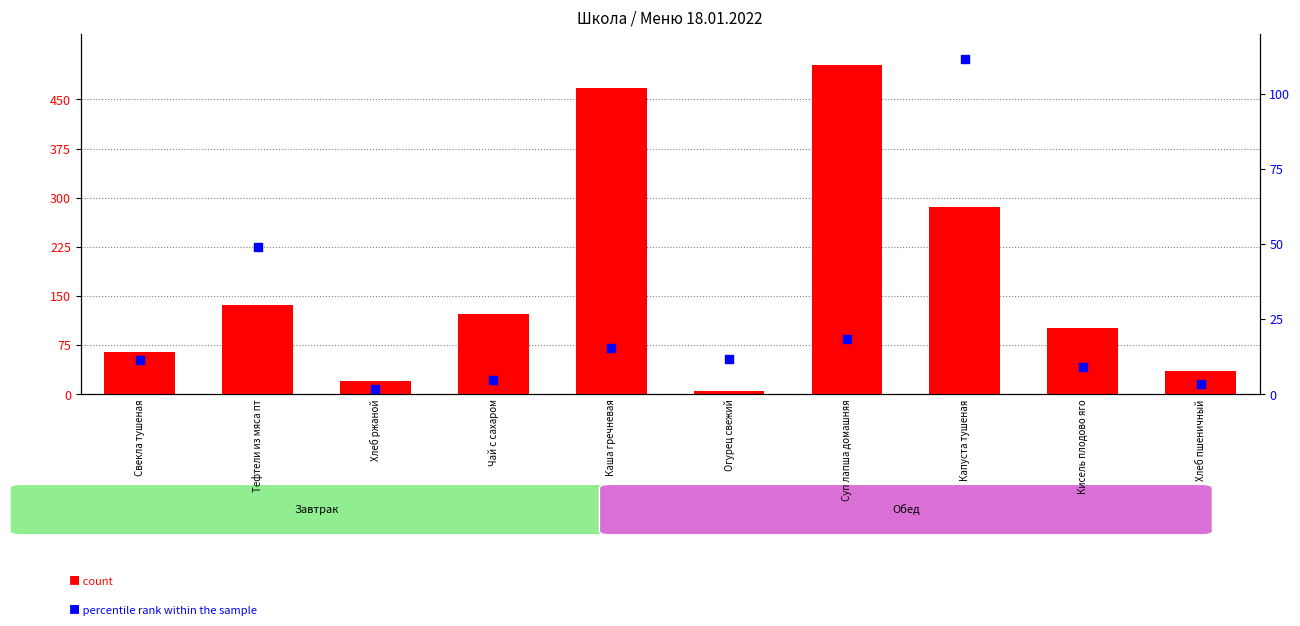

Which series has the widest spread of Y values?

count